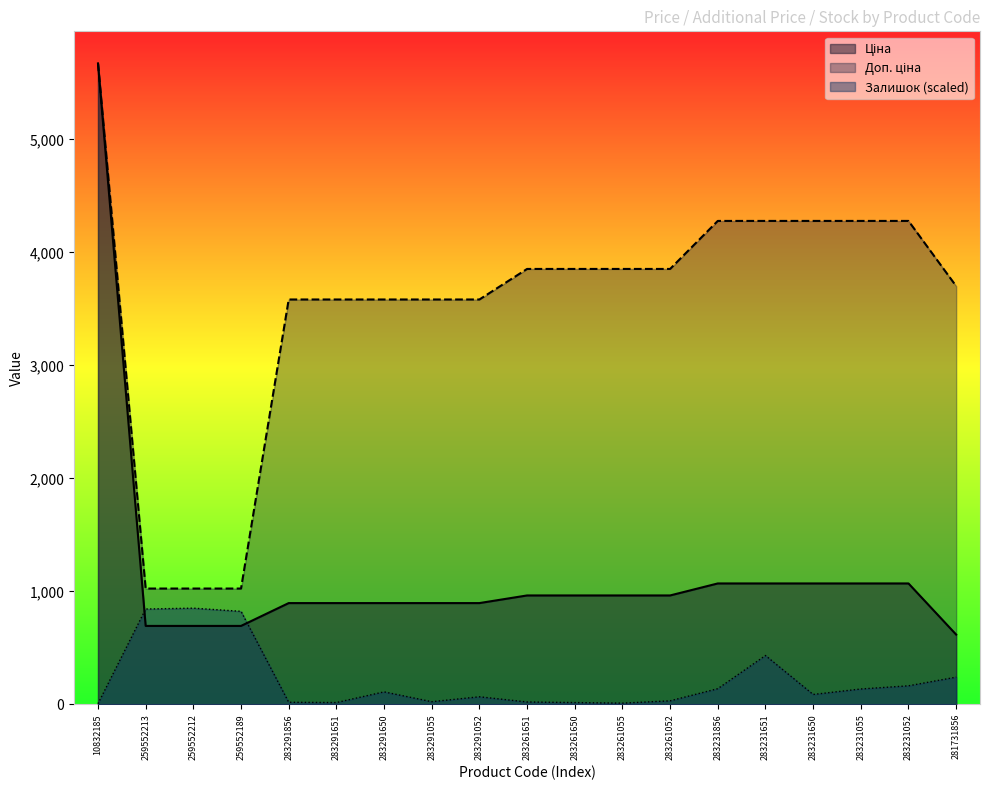

What are all the series names shown in the legend?

Ціна, Доп. ціна, Залишок